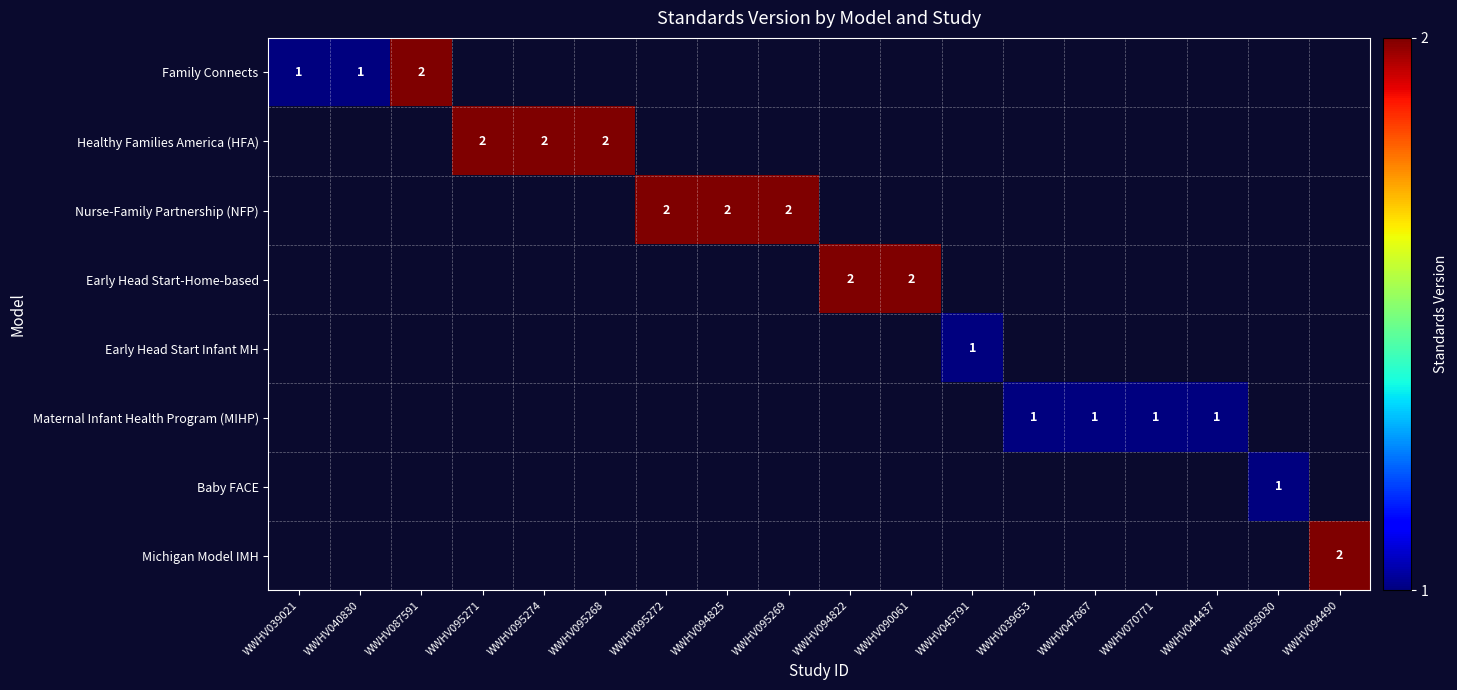

At which category does the chart reach its peak across all series?

WWHV087591